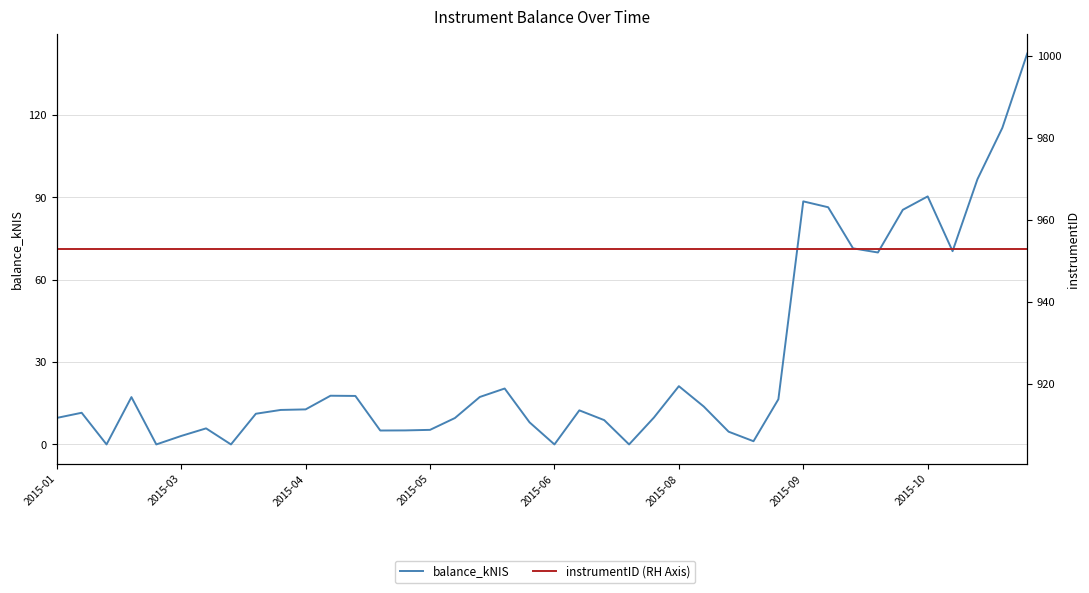

True or false: balance_kNIS and instrumentID (RH Axis) cross at least once.

False